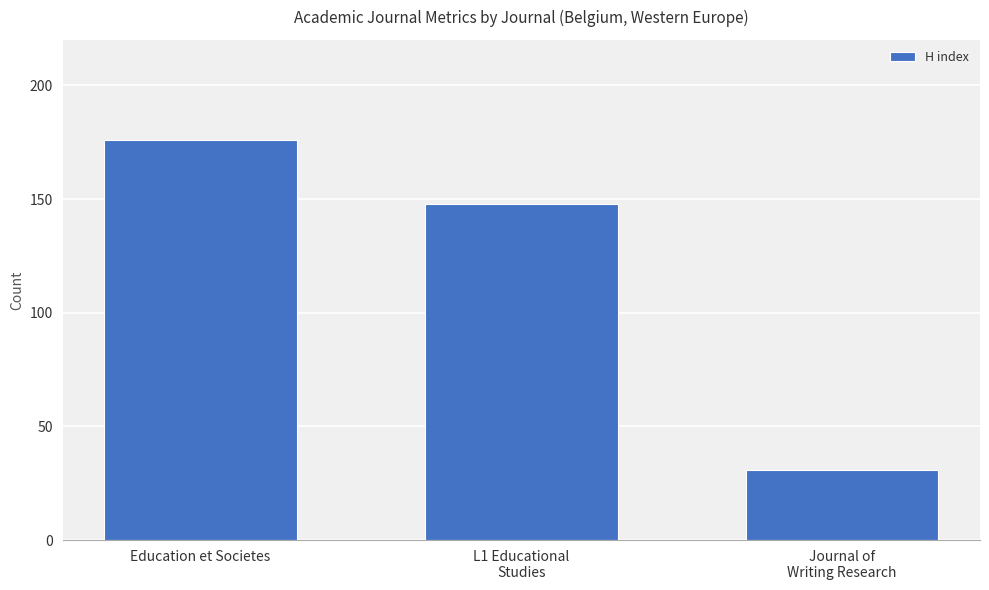

What is the label of the 2nd bar from the right?

L1 Educational
Studies